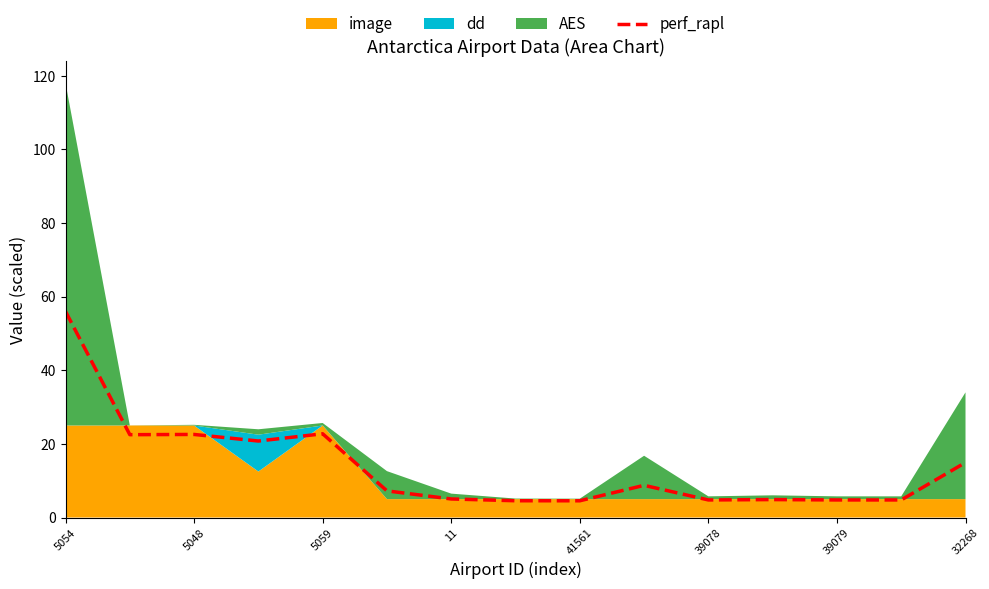

How many values are below 7?

7